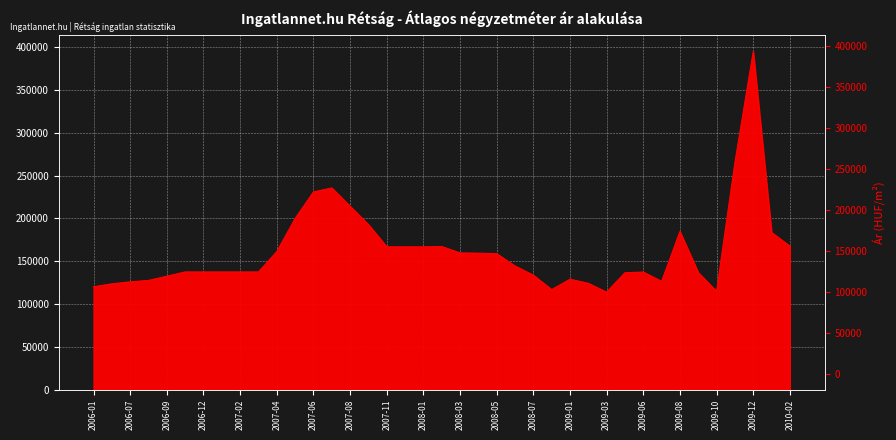

True or false: the data shows 394457 at 2009-12.

True